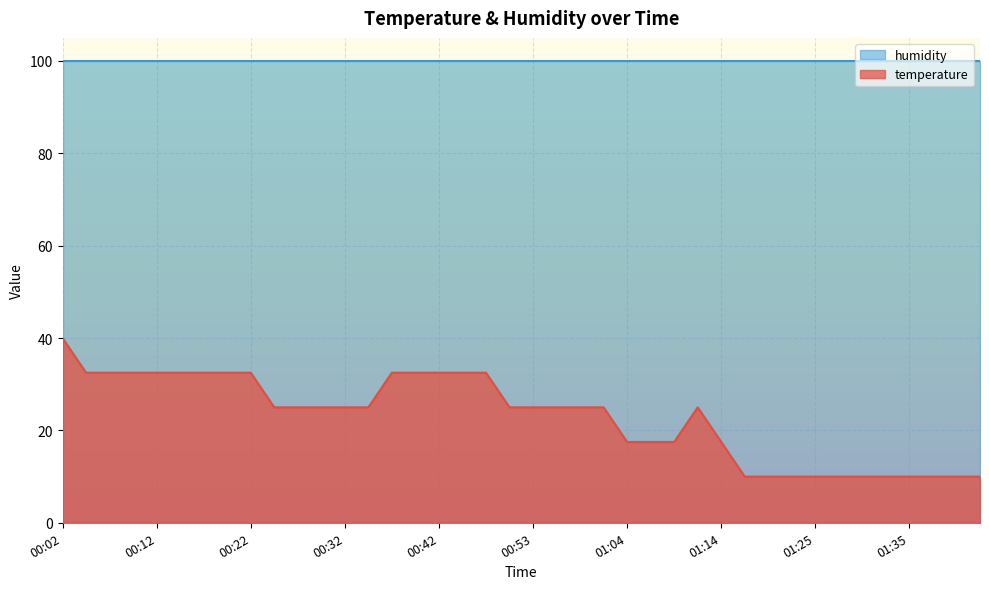

At which label does the data first exceed 24?

00:02